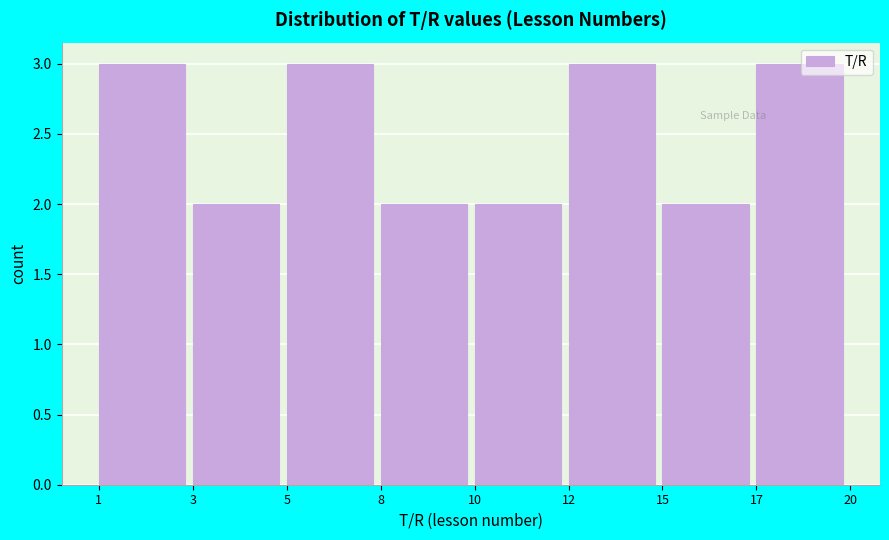

Reading left to right, what are all the values shown in this chart?

1=3	3=2	5=3	8=2	10=2	12=3	15=2	17=3